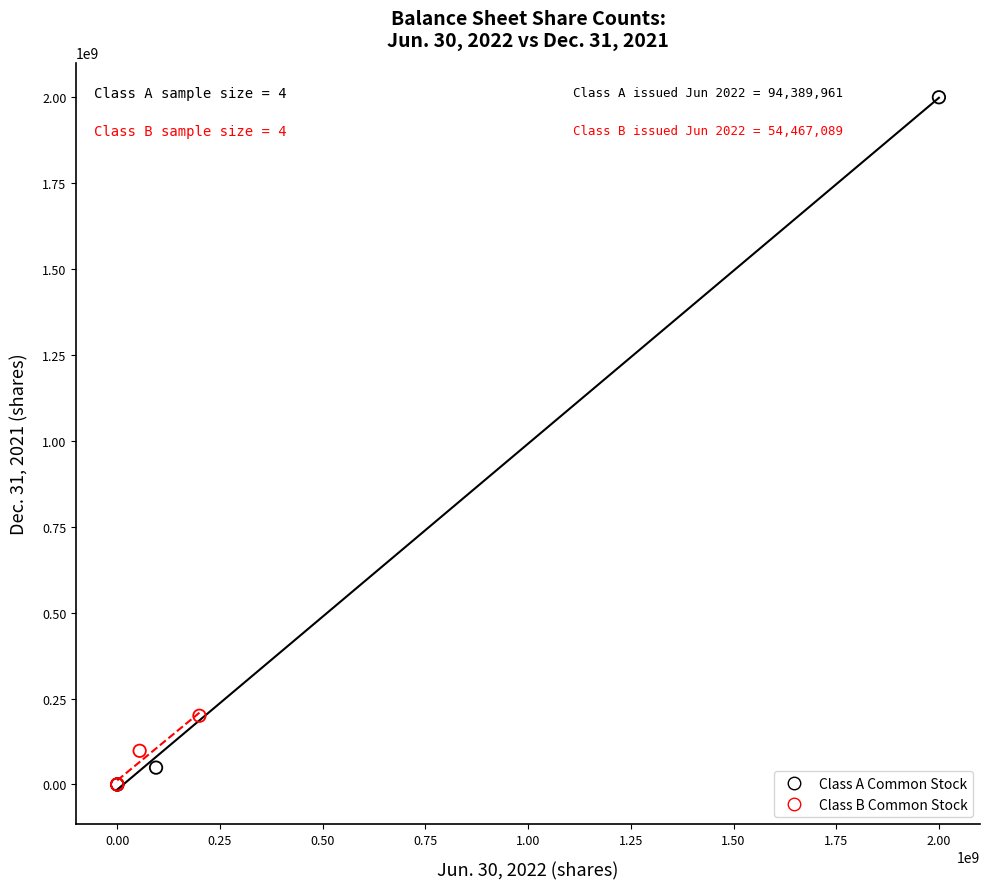

Which series has the largest Y range (max minus min)?

Class A Common Stock